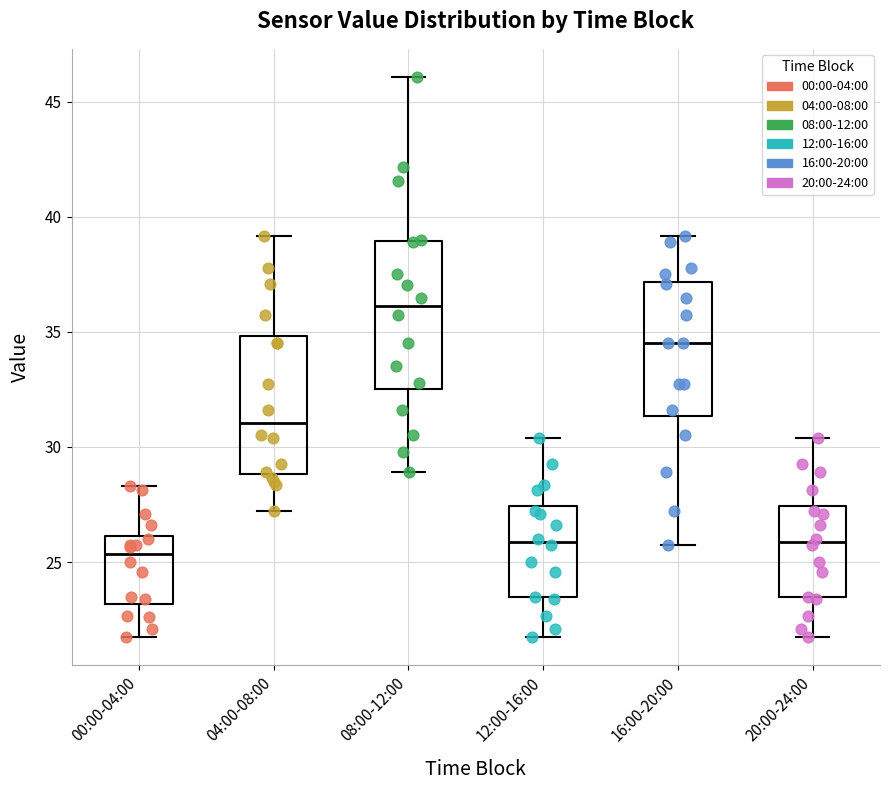

Where is the lower edge of the box for 00:00-04:00 on the y-axis? The values are not printed on the chart, so give them approximately, as read against the axis.

23.0